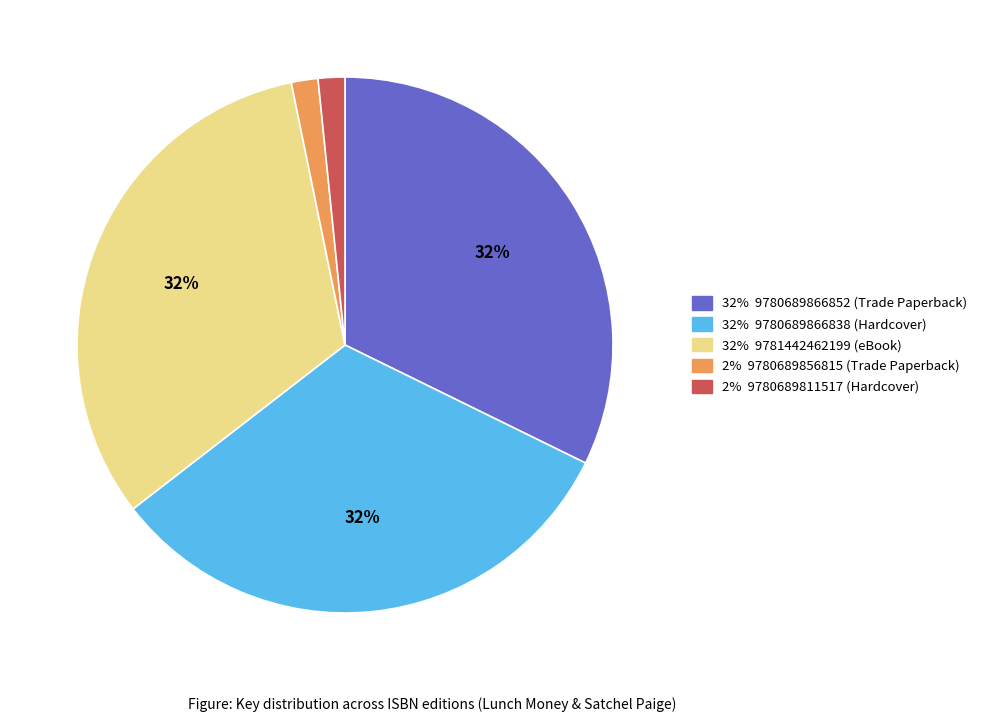

Is there a majority slice in this chart?

No